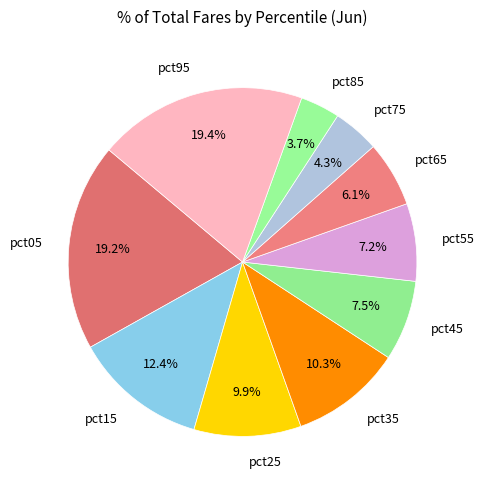

What is the smallest slice in the pie chart?

pct85